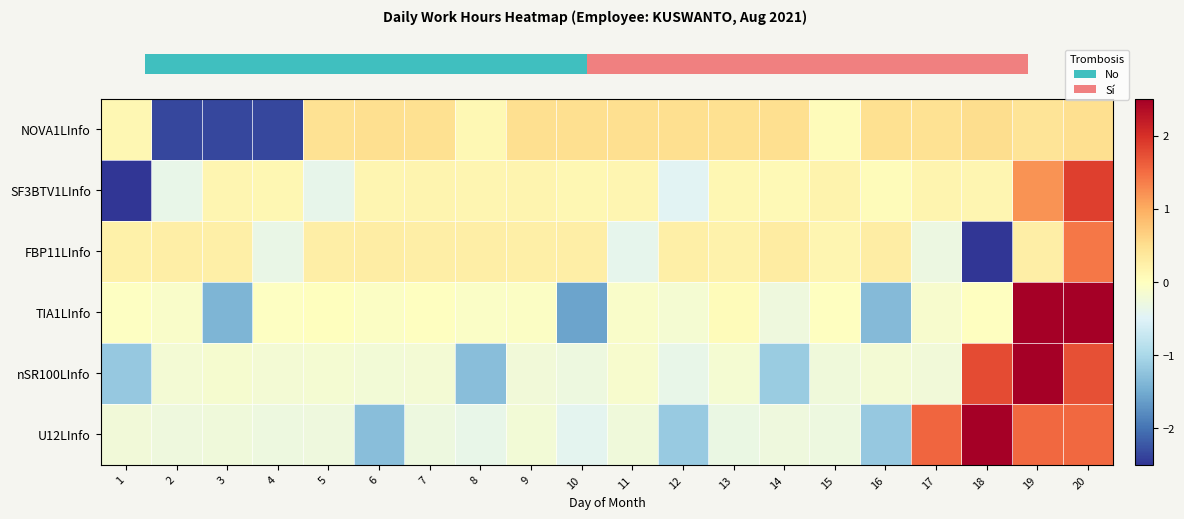

Which series has the widest spread of values?

SF3BTV1LInfo